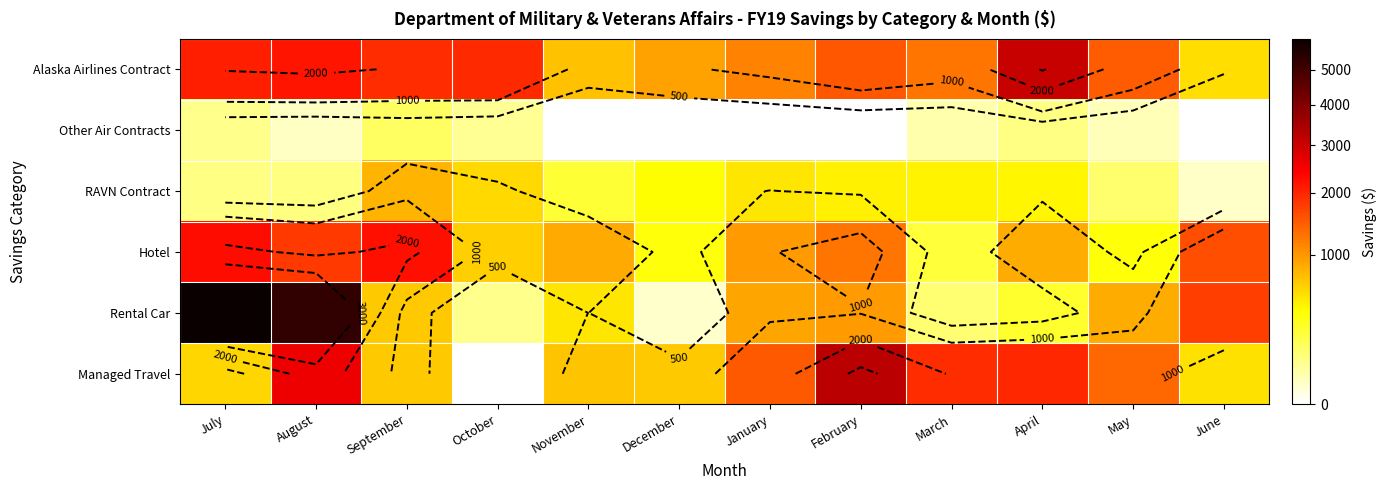

Which series has the largest range (max minus min)?

Rental Car